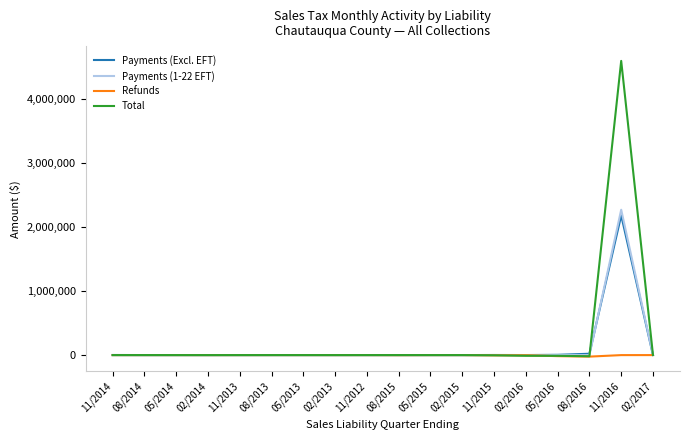

What is the difference between the Refunds values at 11/2013 and 08/2015?

1341.7